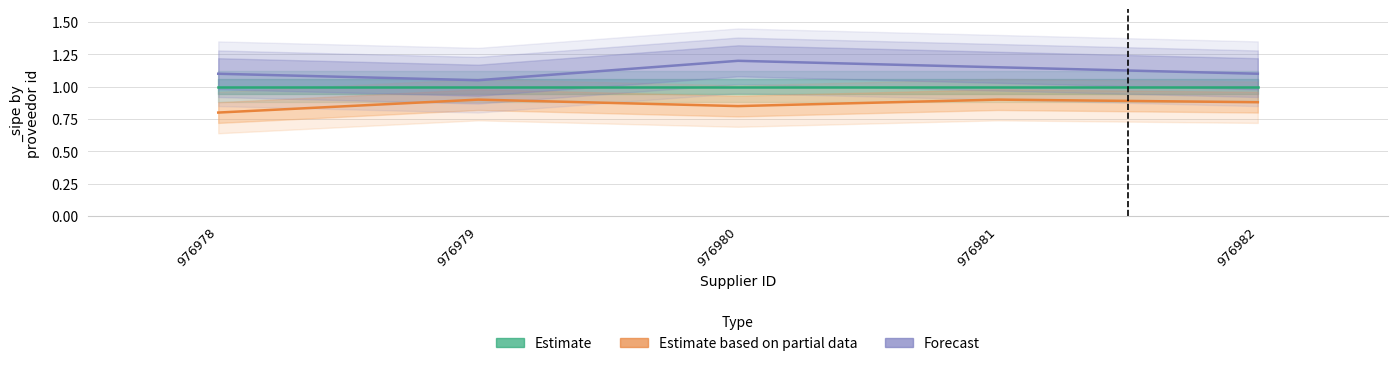

Reading left to right, extract all data points from this chart.

Estimate: 976978=1.0	976979=1.0	976980=1.0	976981=1.0	976982=1.0
Estimate based on partial data: 976978=0.8	976979=0.9	976980=0.8	976981=0.9	976982=0.9
Forecast: 976978=1.1	976979=1.1	976980=1.2	976981=1.1	976982=1.1